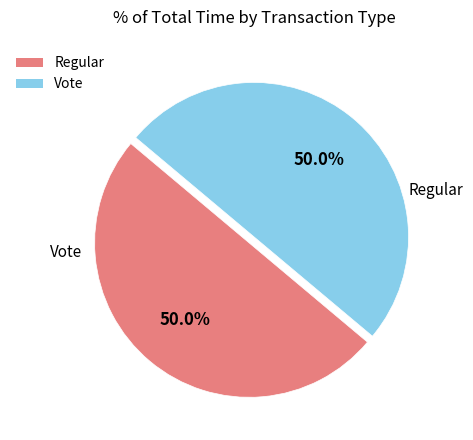

What percentage do Regular and Vote together represent?

100.0%